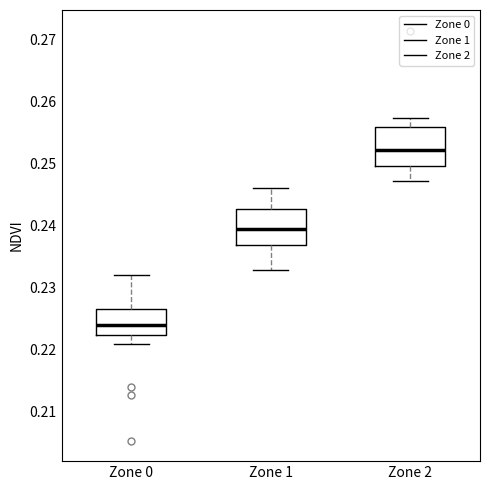

Where is the lower edge of the box for Zone 2 on the y-axis? The values are not printed on the chart, so give them approximately, as read against the axis.

0.250